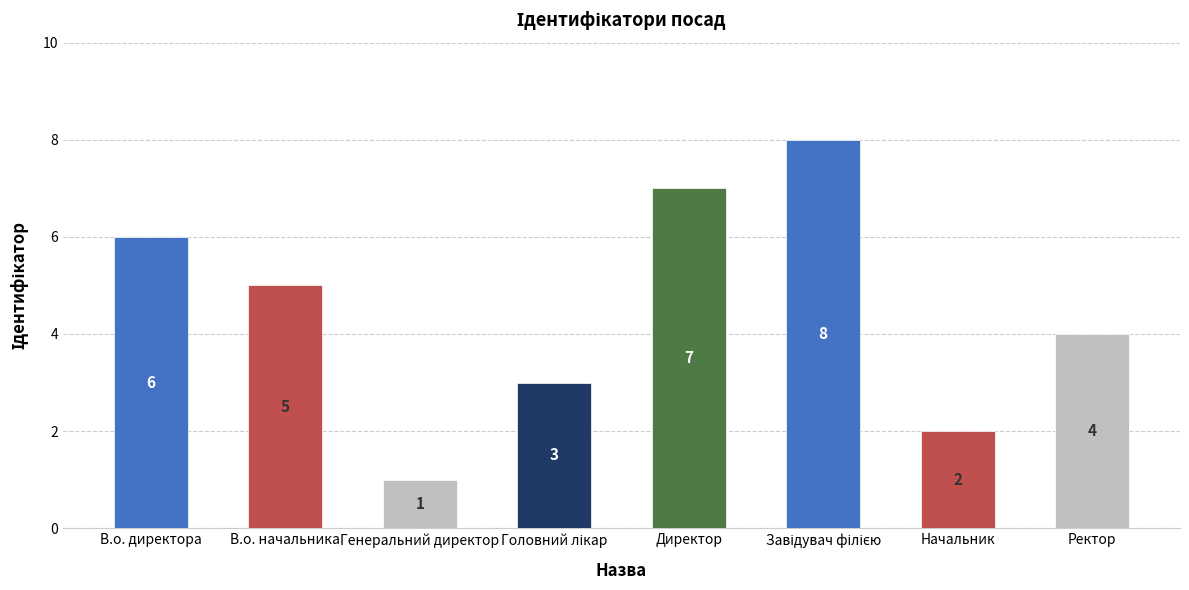

True or false: the data shows 3 at Начальник.

False